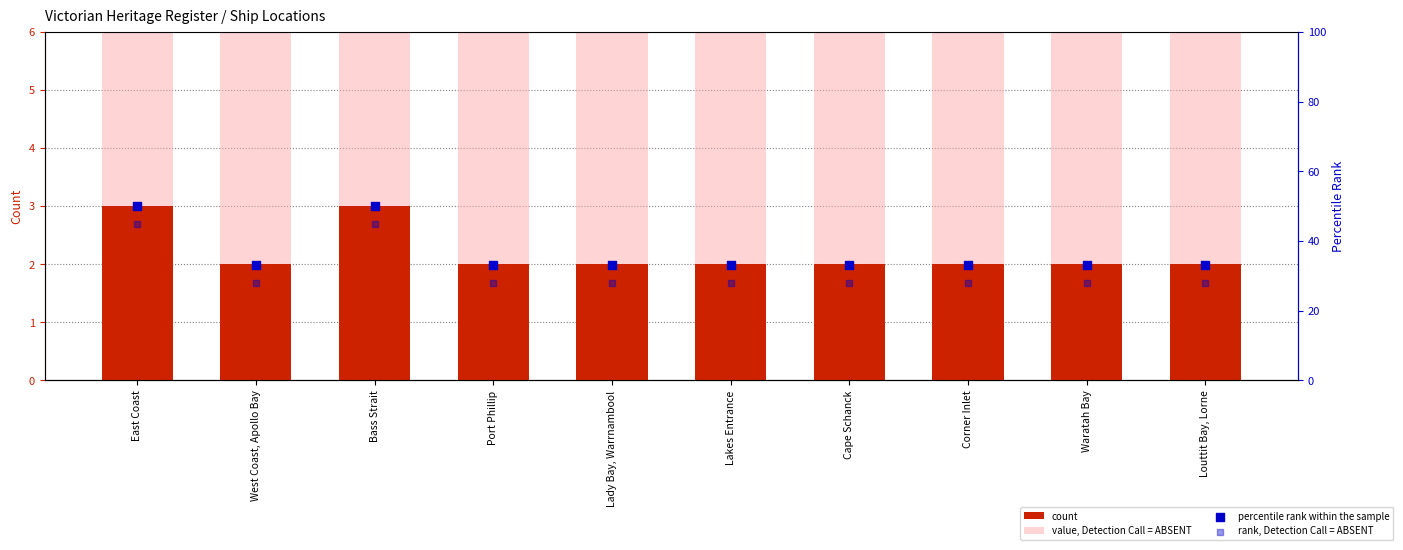

Which series has the largest total across all categories?

percentile rank within the sample